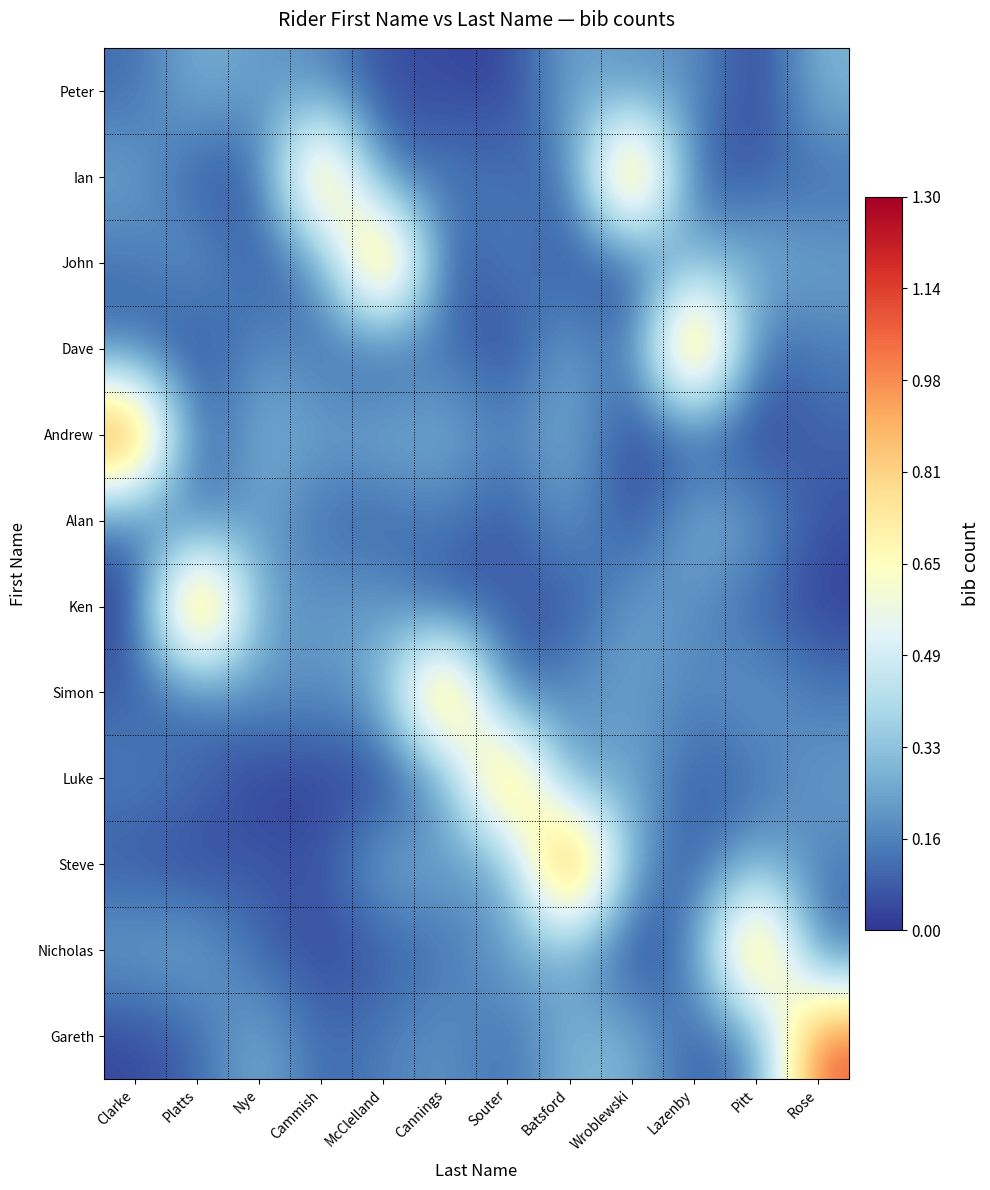

At which category does the chart reach its minimum across all series?

Clarke